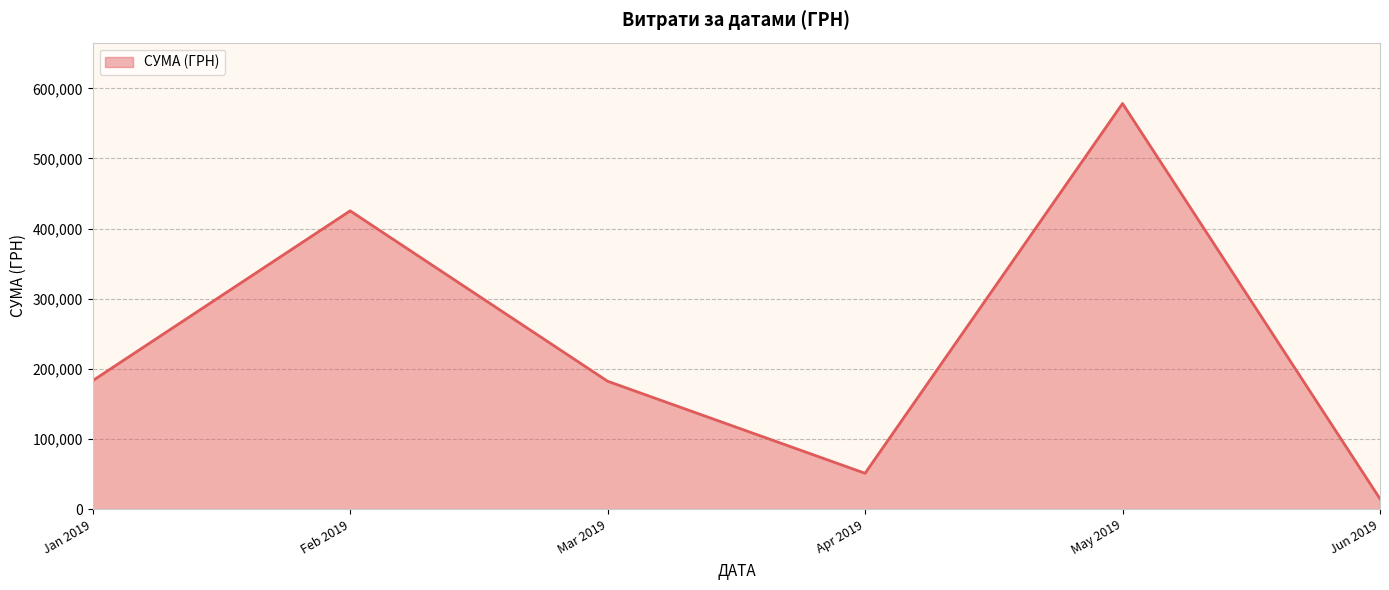

Between Jan 2019 and Apr 2019, which is larger?

Jan 2019